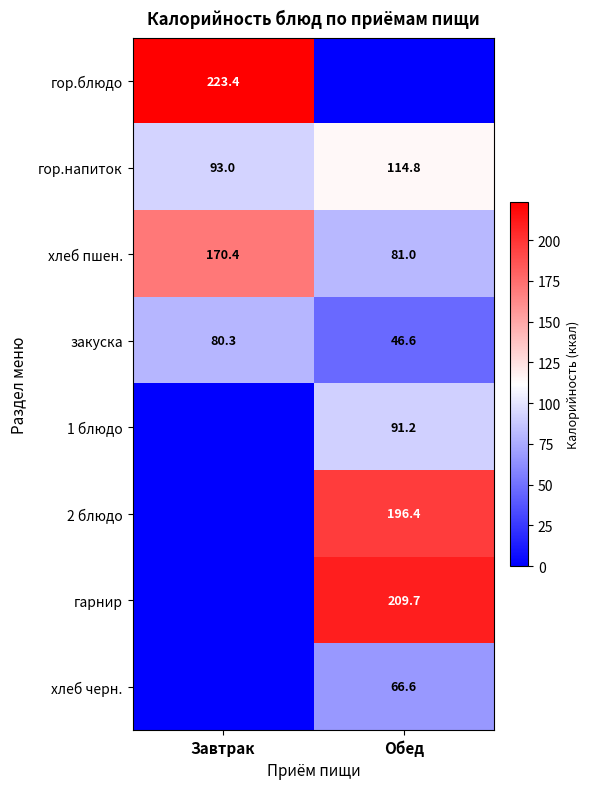

At how many categories does at least one series exceed 136?

2